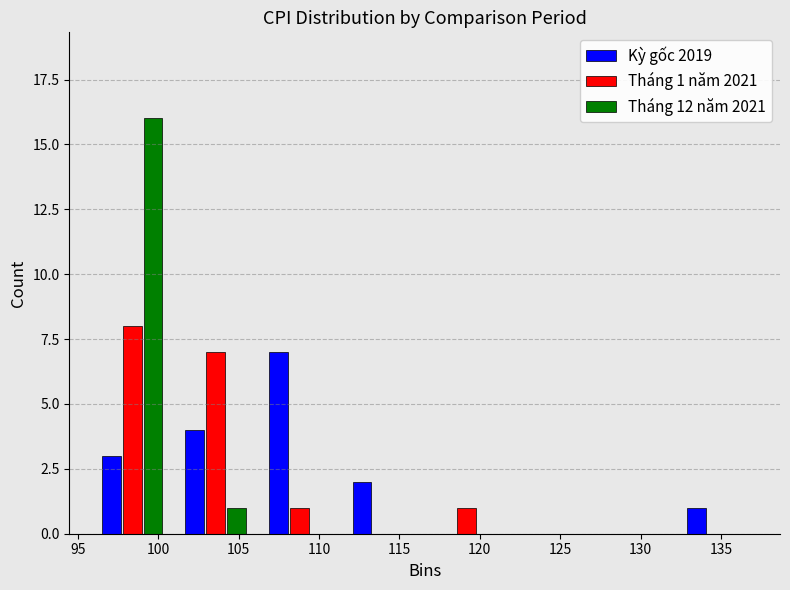

In the Tháng 12 năm 2021 series, which range on the x-axis has the tallest bar?

96.0 to 101.0